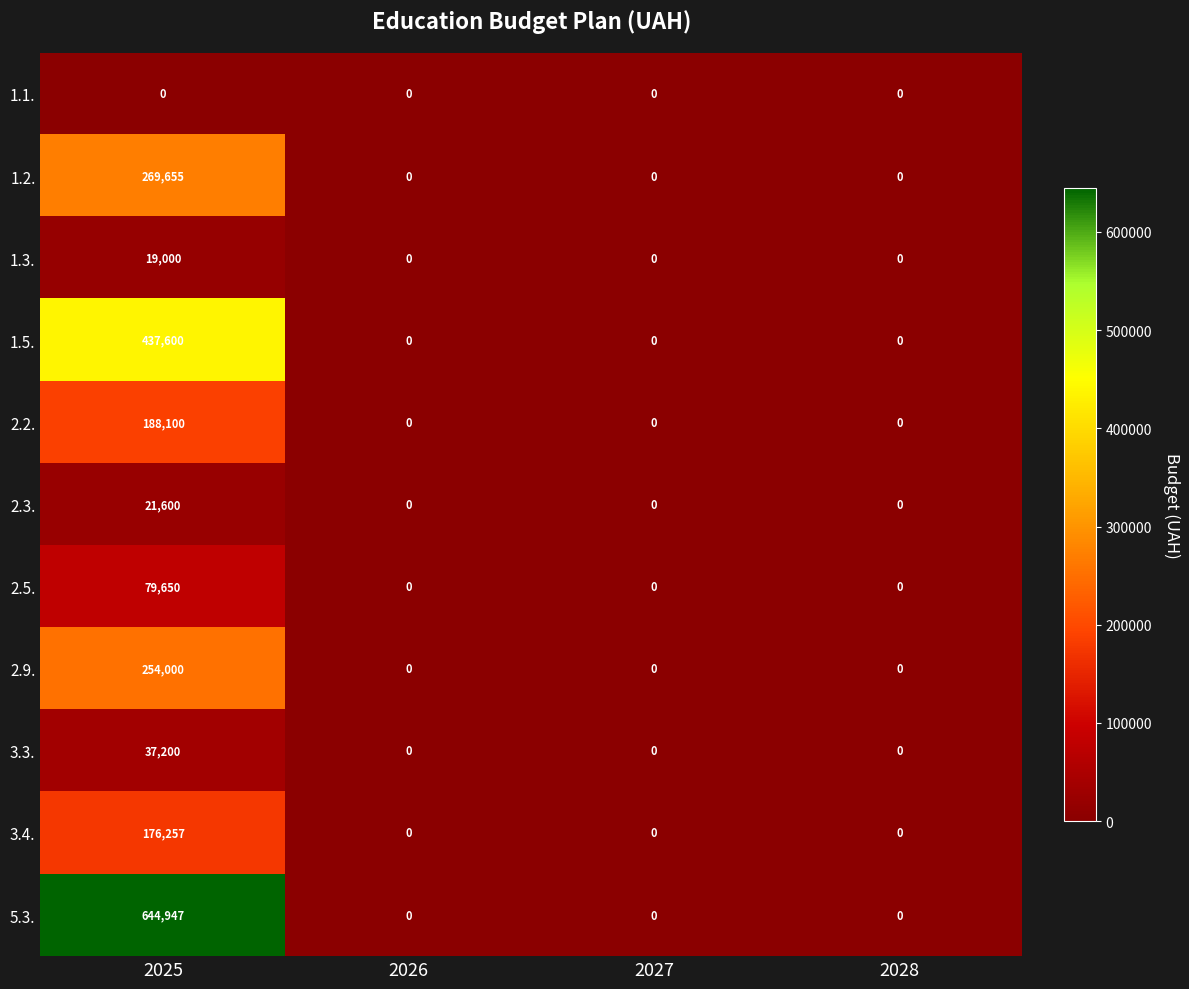

Is it true that 3.3. equals 22325 at 2028?

False